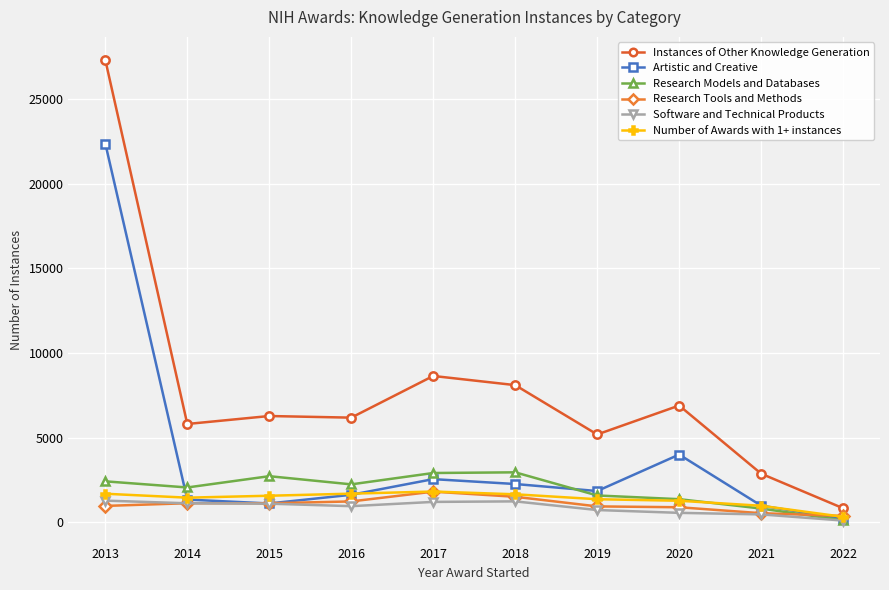

How many distinct data groups are displayed?

6